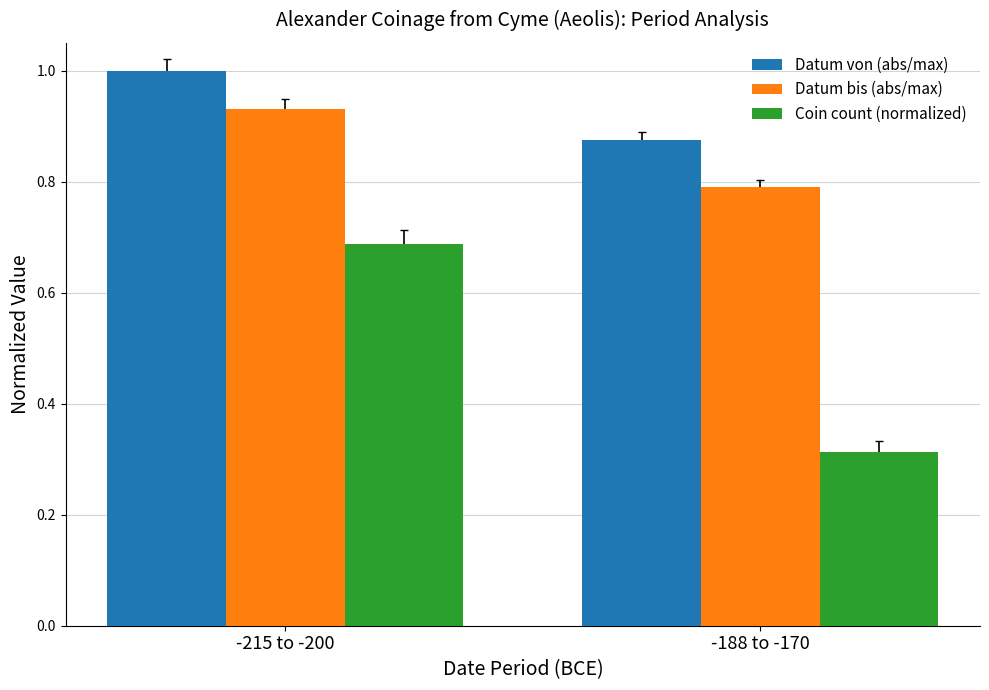

What is the value of the Datum bis (abs/max) bar at the 2nd from the left?

0.8